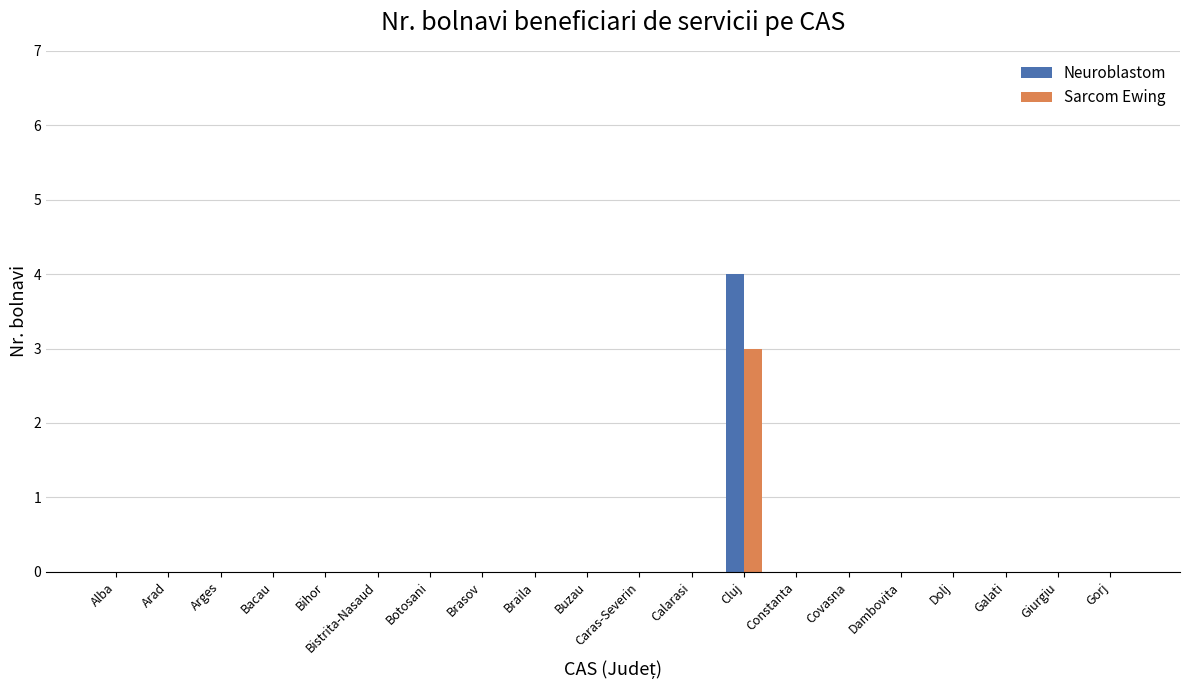

Which category has the highest value in the Sarcom Ewing series?

Cluj